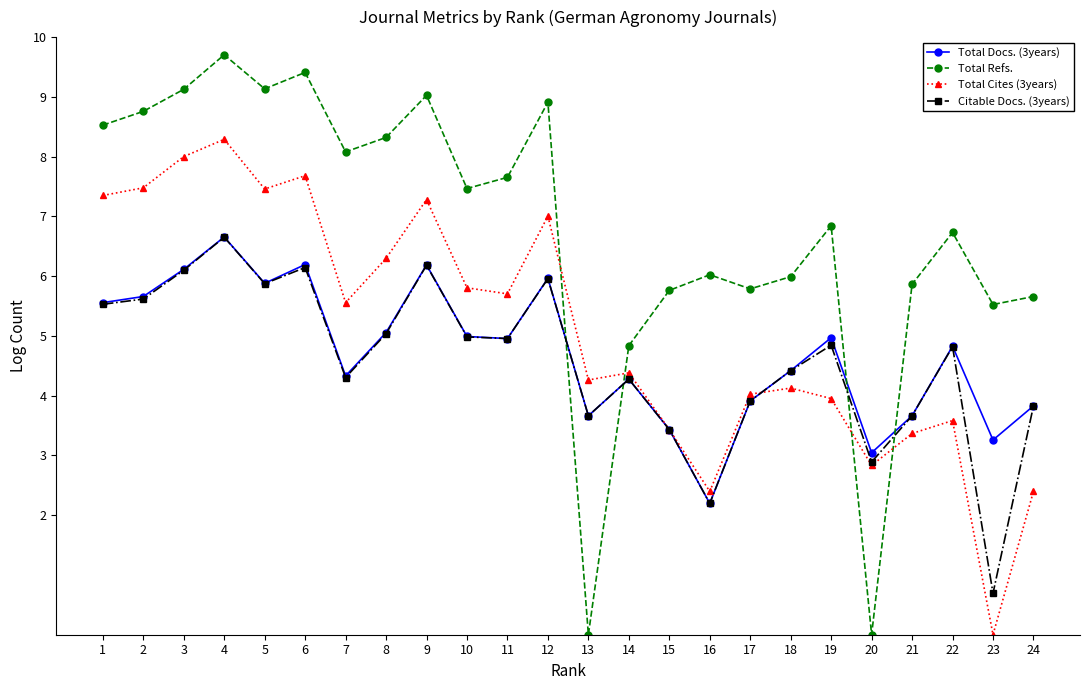

What are all the series names shown in the legend?

Total Docs. (3years), Total Refs., Total Cites (3years), Citable Docs. (3years)